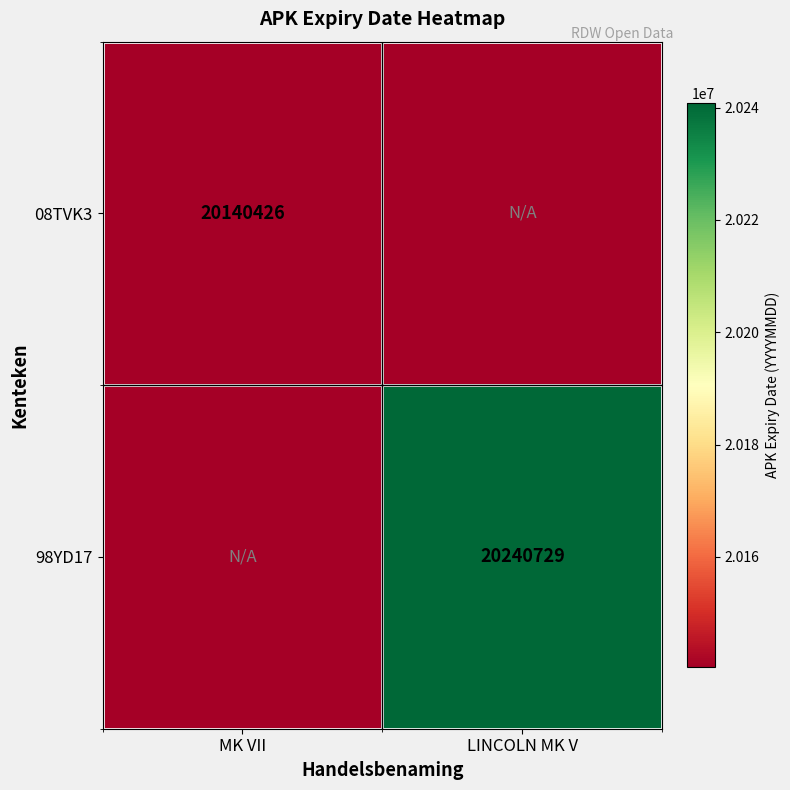

Is the value of 98YD17 at LINCOLN MK V greater than the value of 08TVK3 at MK VII?

Yes